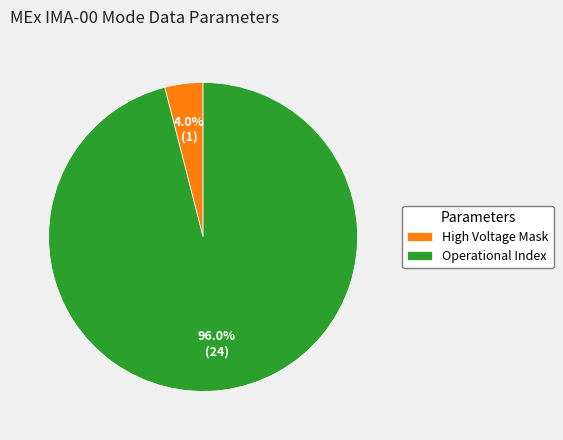

How many segments does this pie chart have?

2